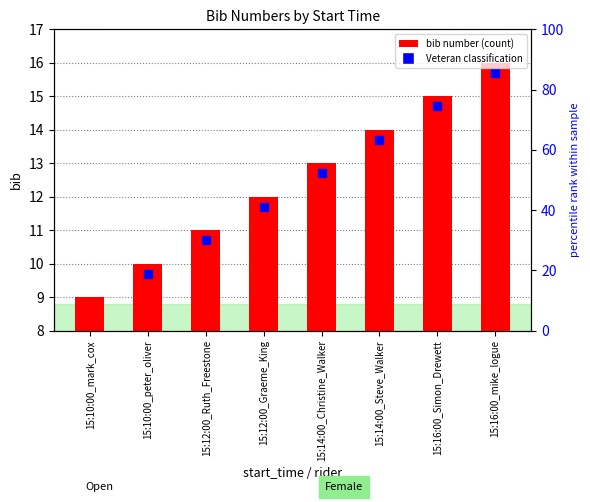

What is the difference between the second highest and second lowest values?

5